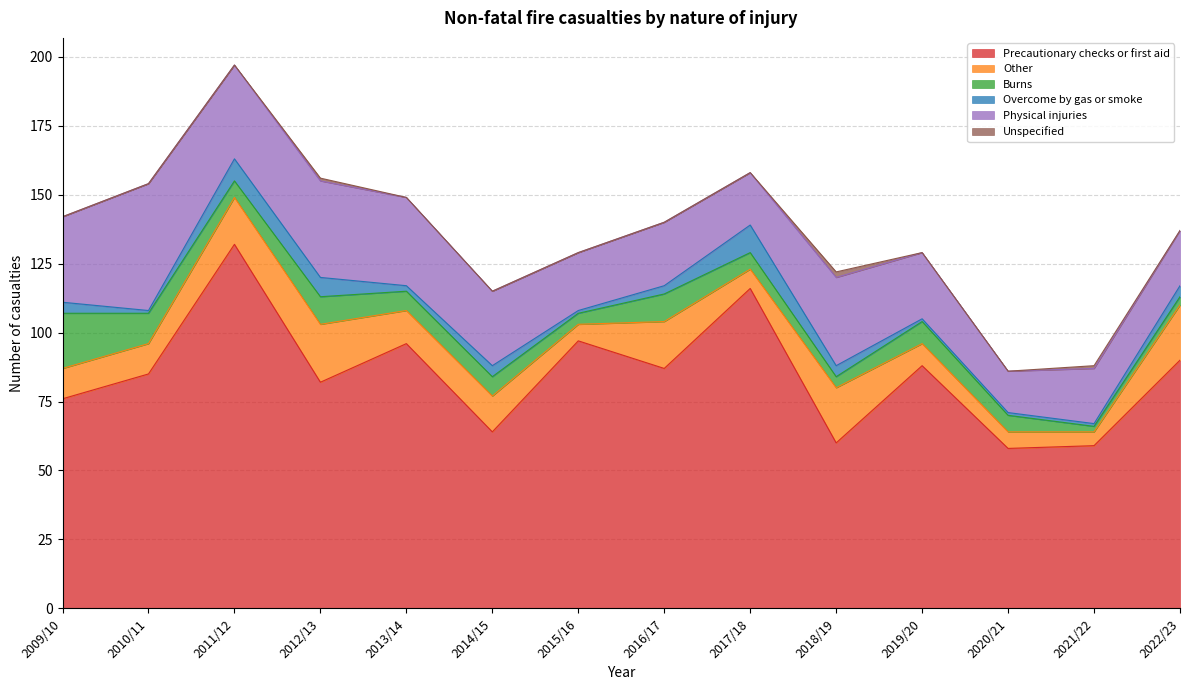

Is the value of Physical injuries at 2020/21 greater than the value of Precautionary checks or first aid at 2011/12?

No